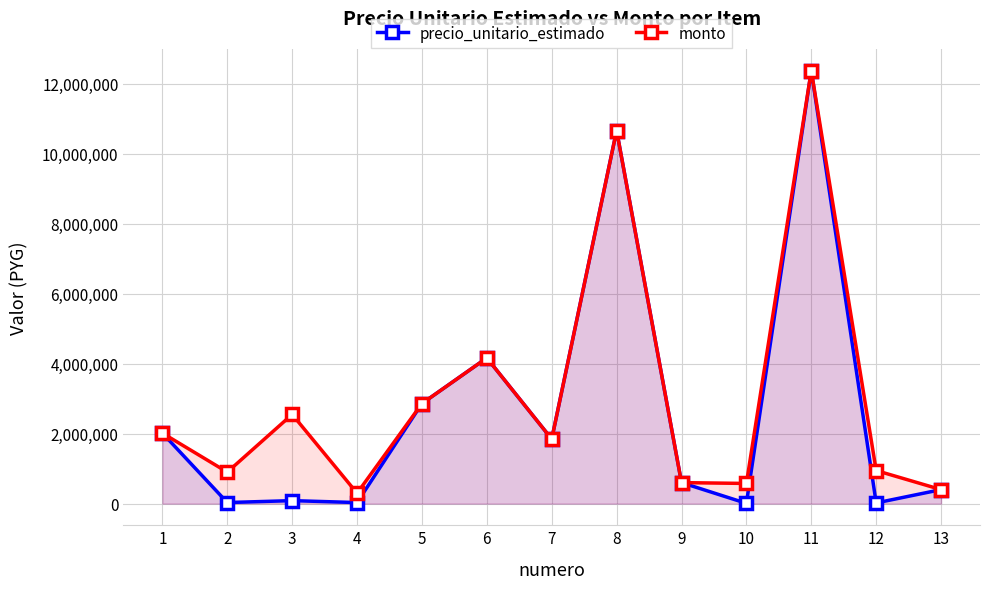

Where is precio_unitario_estimado nearest to the value 6191600?

6